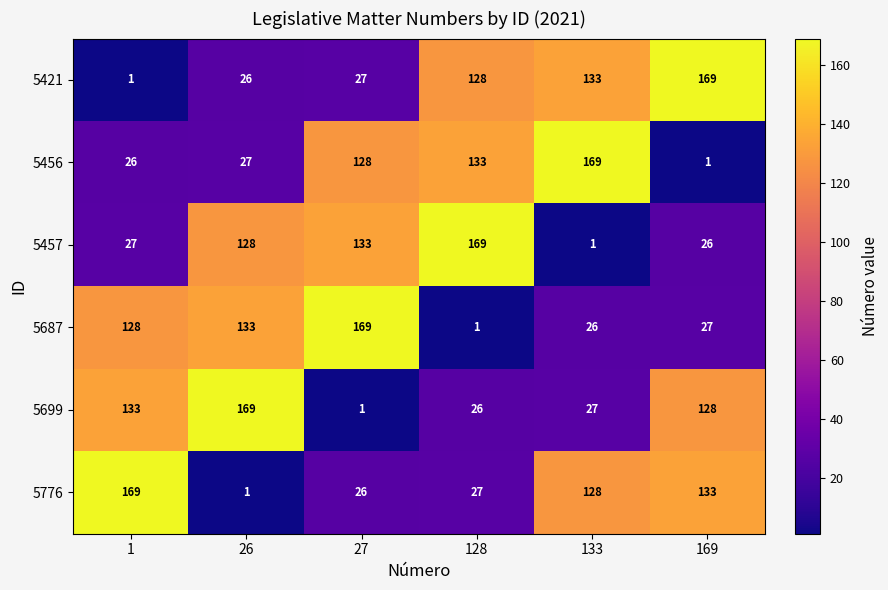

What is the sum of the 5699 values at 27 and 1?

134